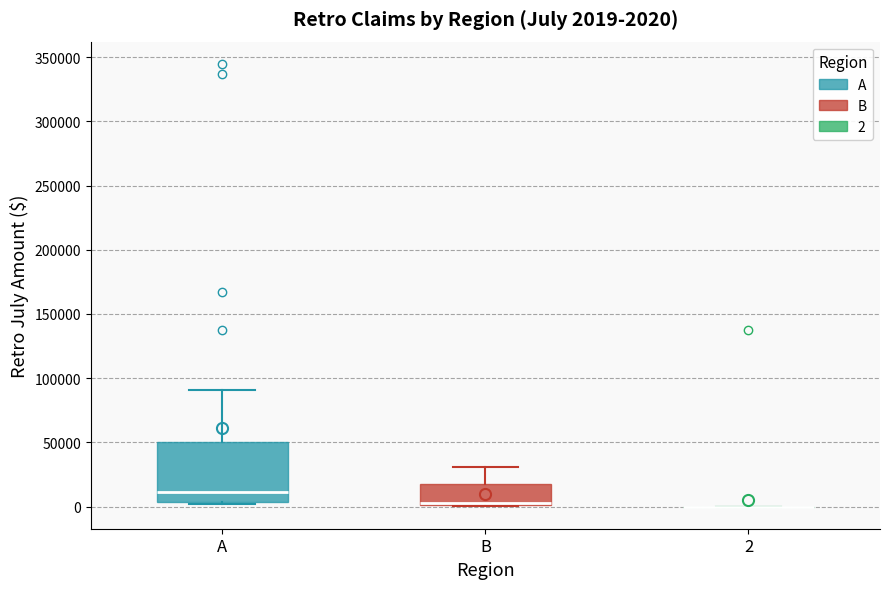

Comparing the boxes themselves (not the whiskers), which one is the tallest?

A